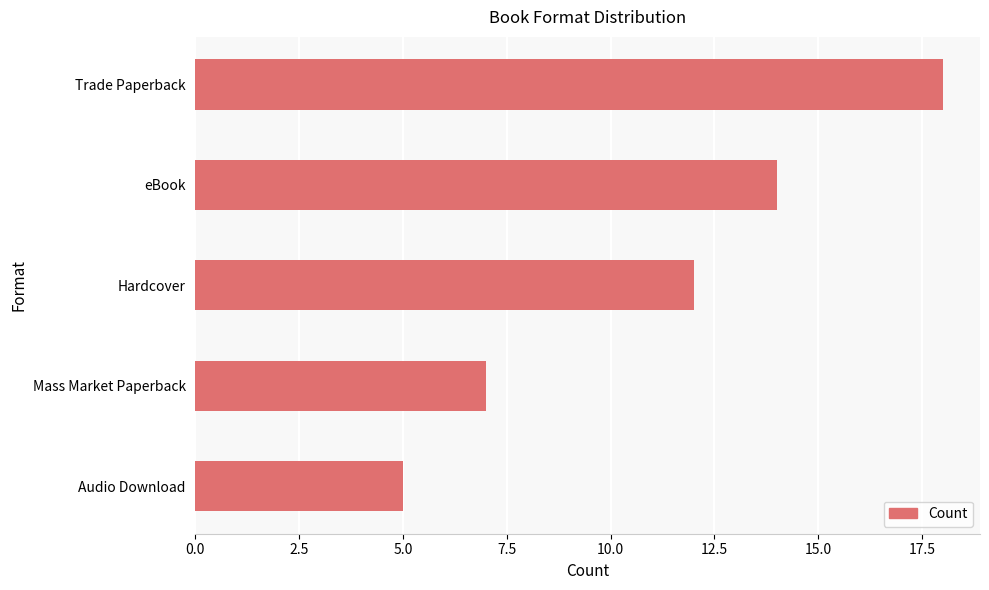

What is the maximum value shown in the chart?

18